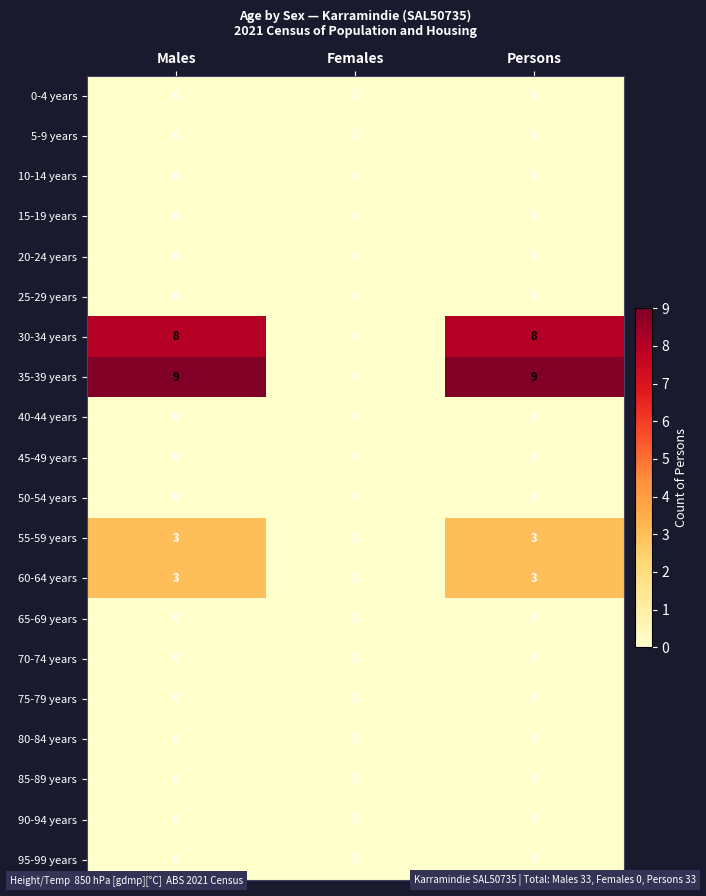

At how many categories does at least one series exceed 6?

2